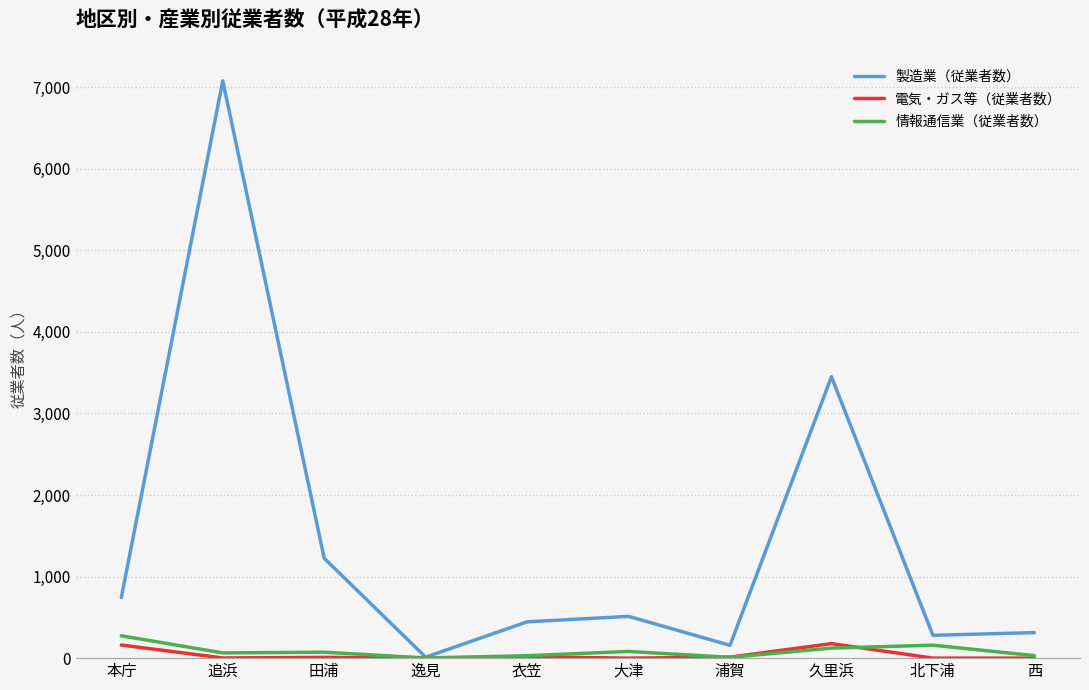

What is the average value of the 情報通信業（従業者数） series?

85